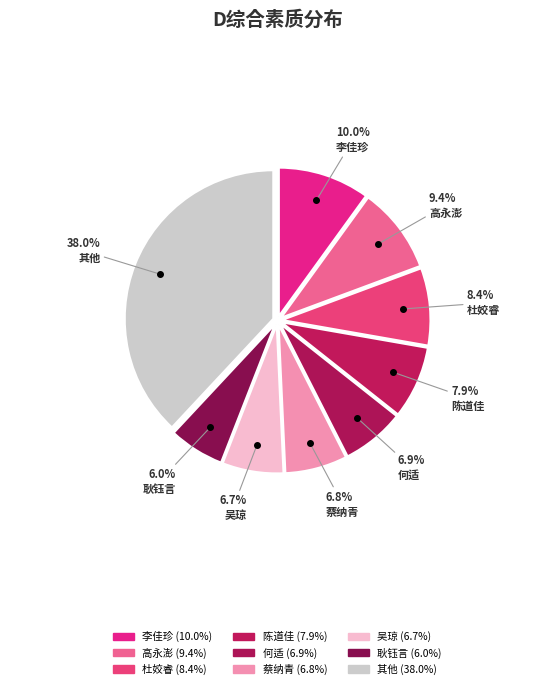

Does any single category account for the majority?

No